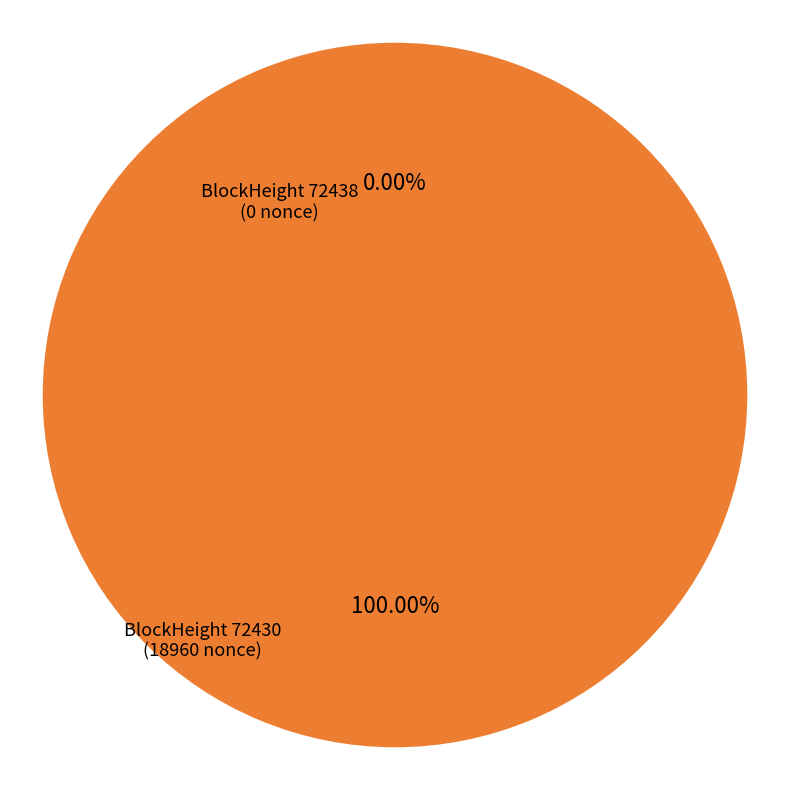

To the nearest percent, what is the difference between the 72430 and 72438 slice percentages?

100%